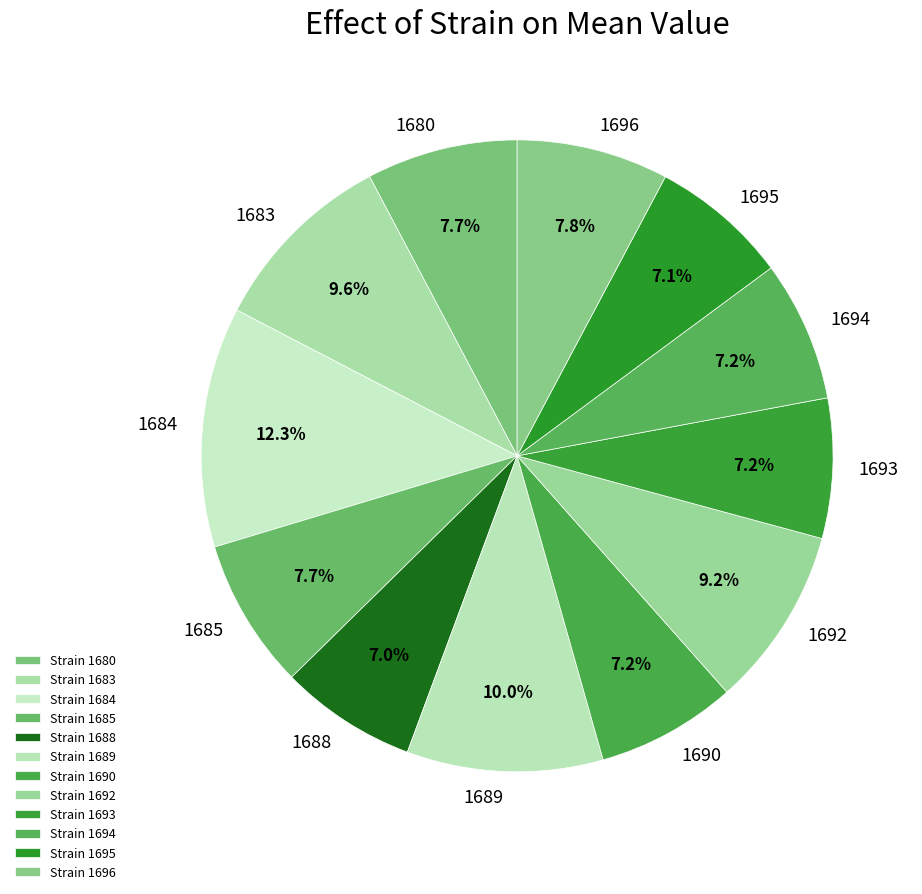

Is there a majority slice in this chart?

No